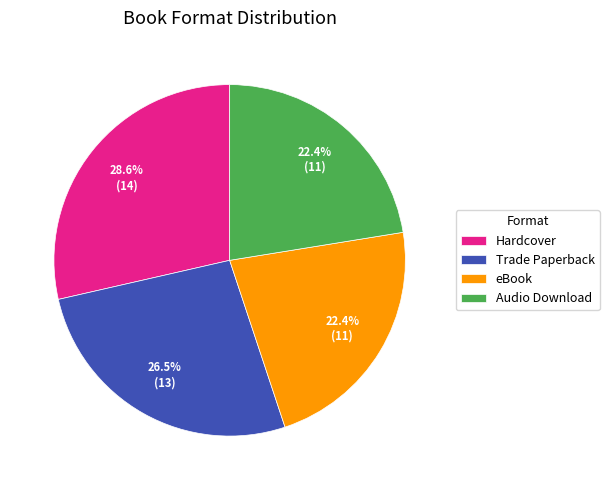

The eBook slice represents 15% of the pie. True or false?

False